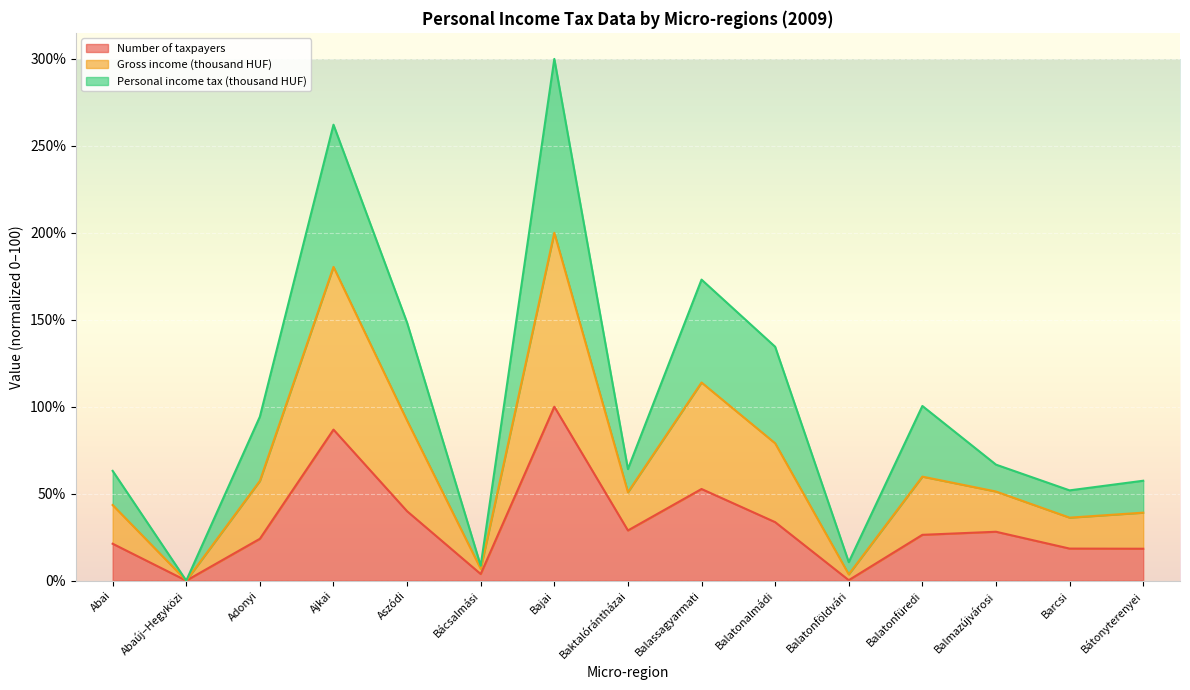

True or false: Number of taxpayers and Gross income (thousand HUF) cross at least once.

False